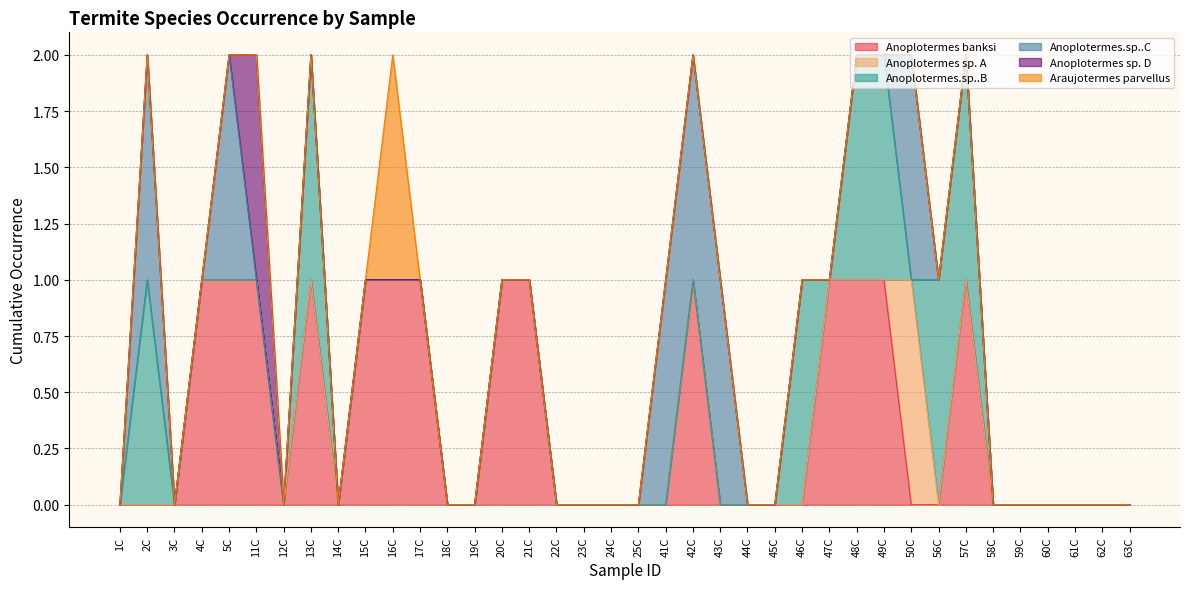

Which category has the lowest value across all series?

1C